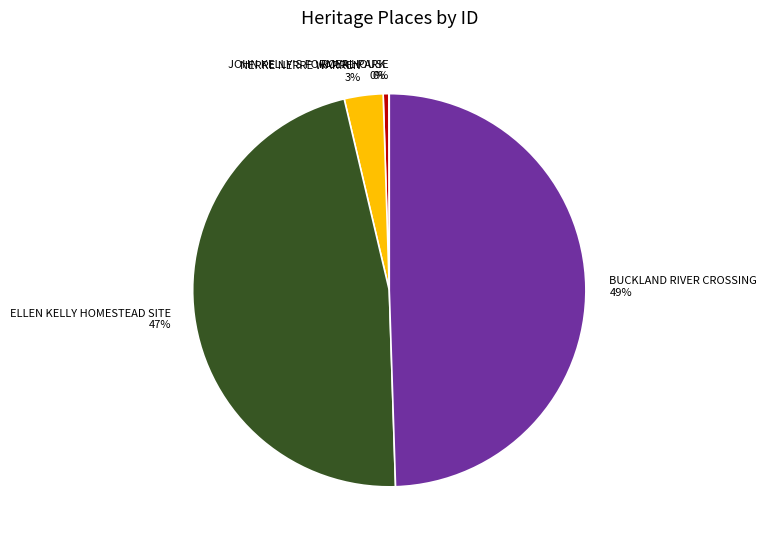

Is it true that BUCKLAND RIVER CROSSING is 49% of the pie?

True